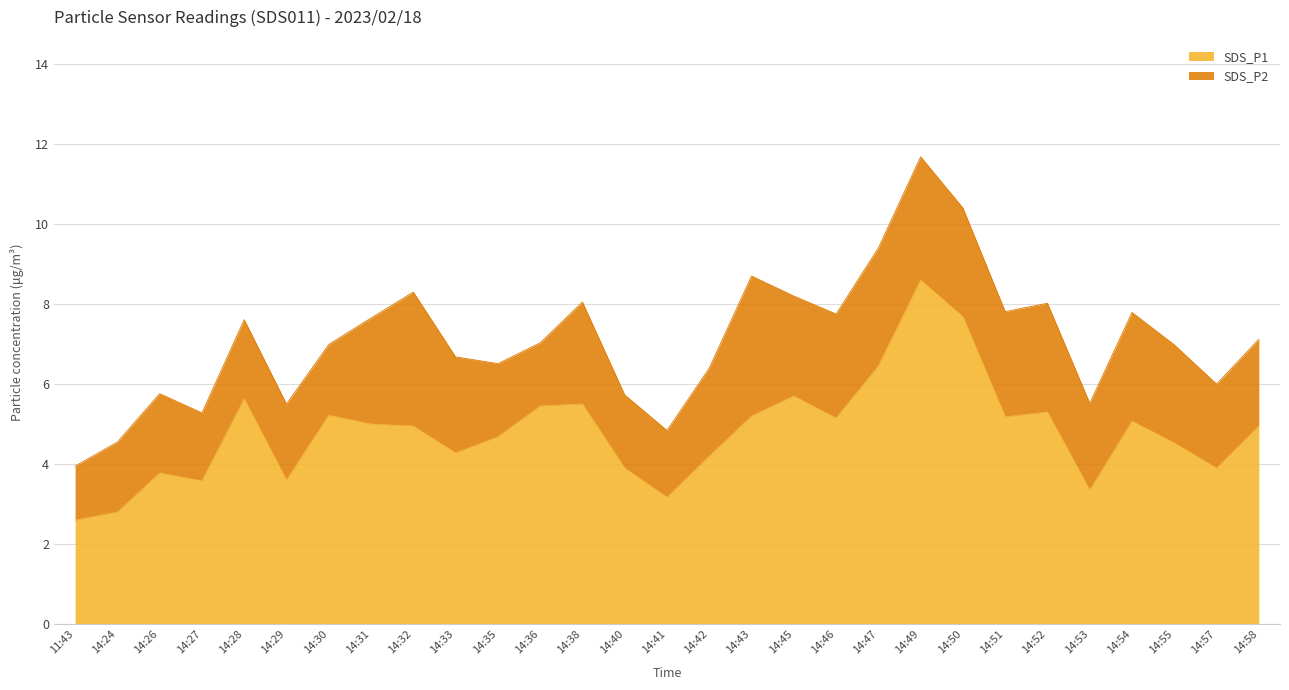

What is the label of the 2nd point from the right?

14:57